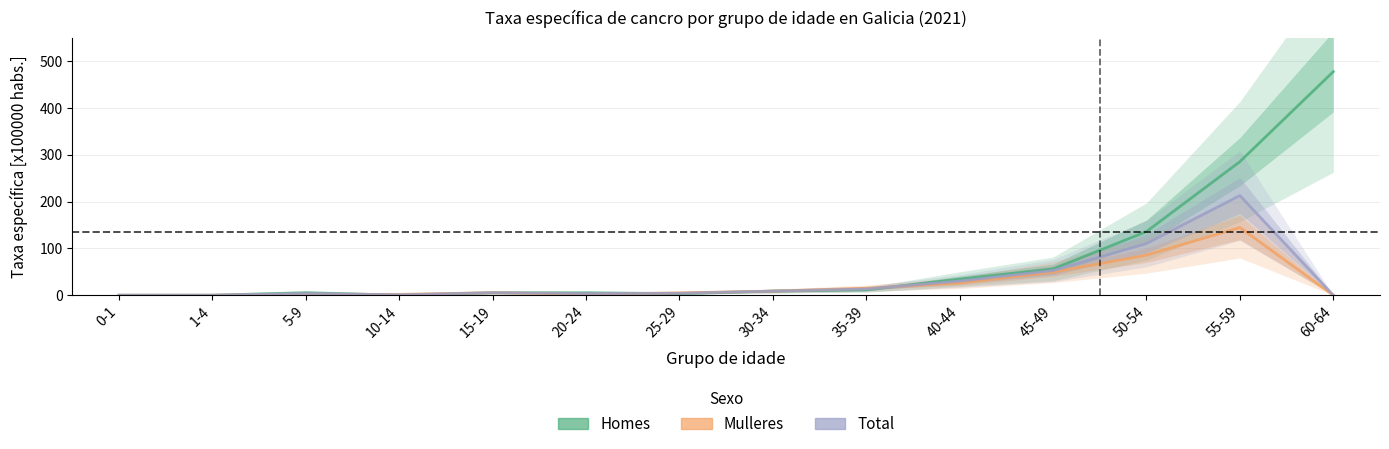

How many intersections are there between Total and Mulleres?

4